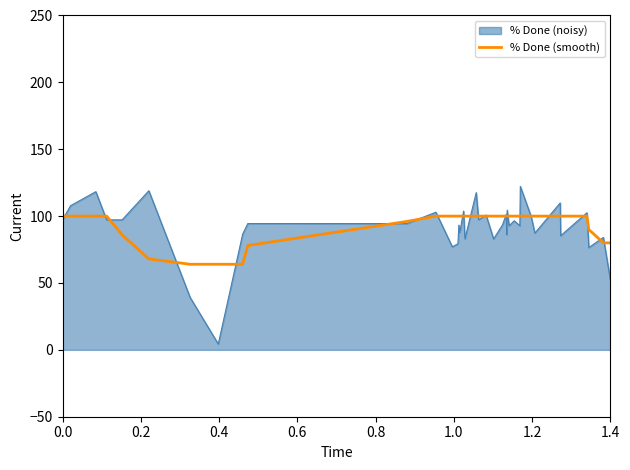

Which series has the largest range (max minus min)?

% Done (noisy)